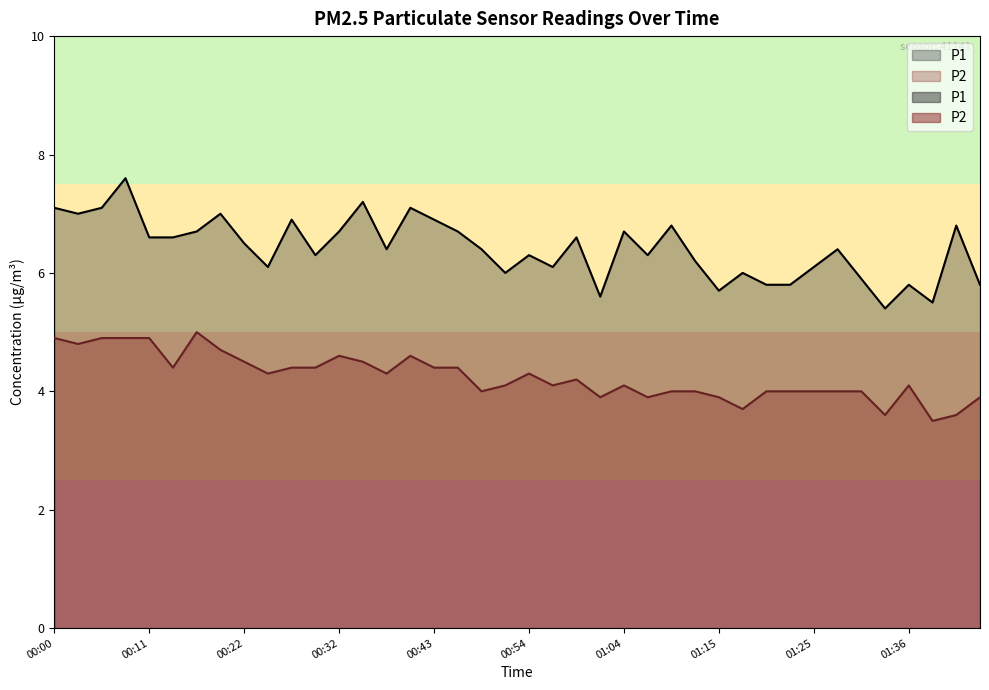

What position from the right is 00:19?

33